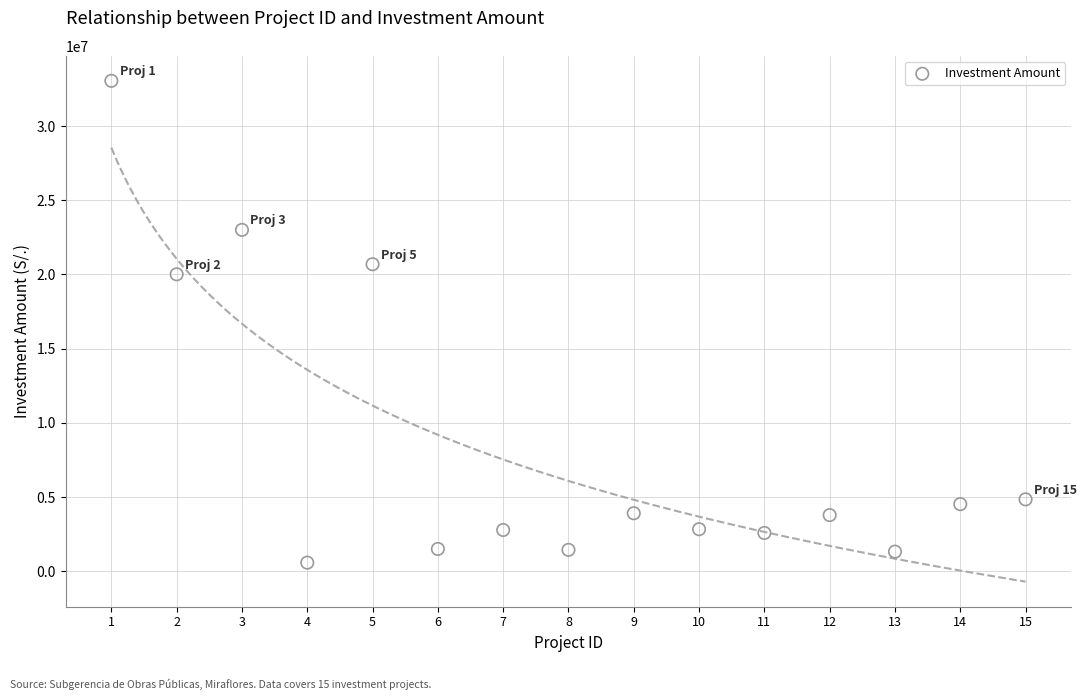

What Y value in the scatter plot is closest to 16815077?

20013733.9